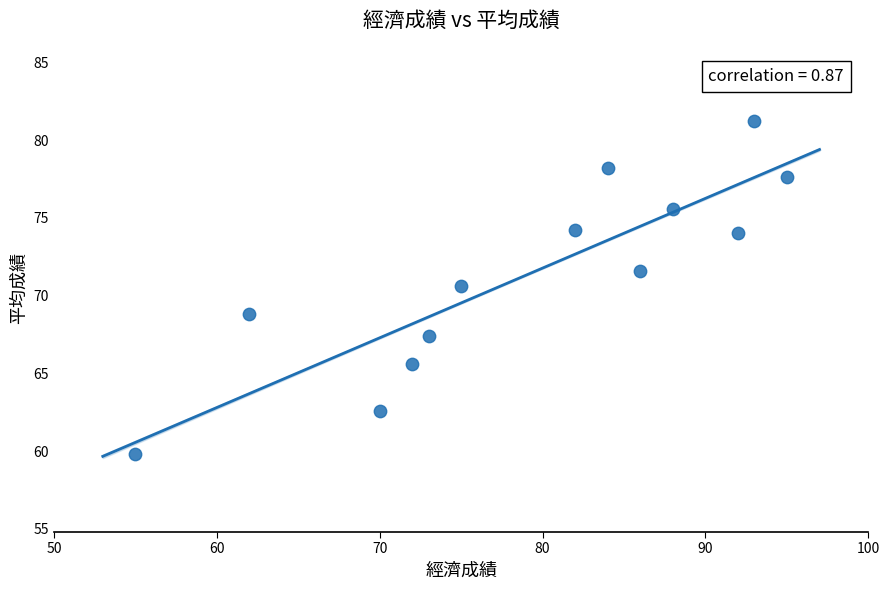

What Y value in the scatter plot is closest to 70?

70.6